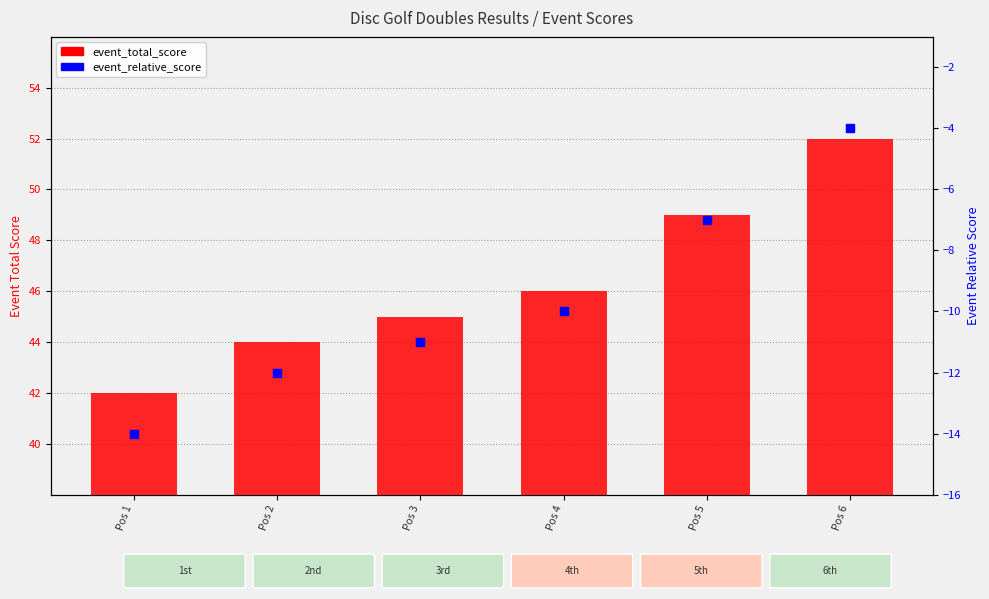

At how many categories does at least one series exceed 46?

2